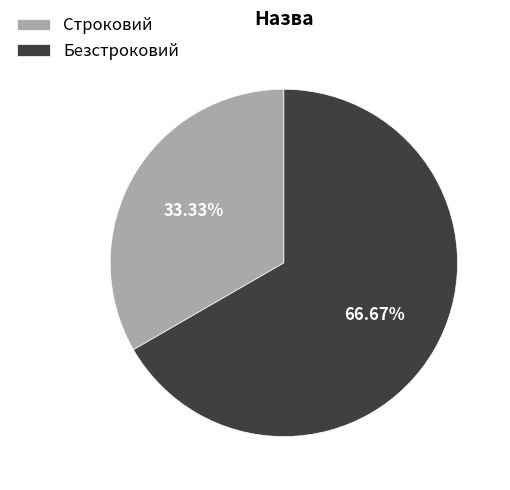

To the nearest percent, what is the difference between the Строковий and Безстроковий slice percentages?

33%